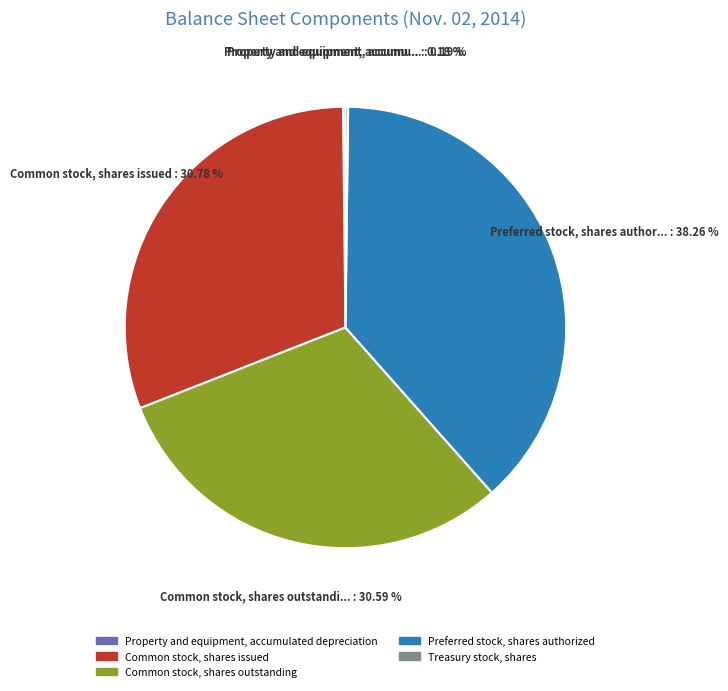

What is the ratio of the value at Common stock, shares outstanding to the value at Preferred stock, shares authorized?

0.8